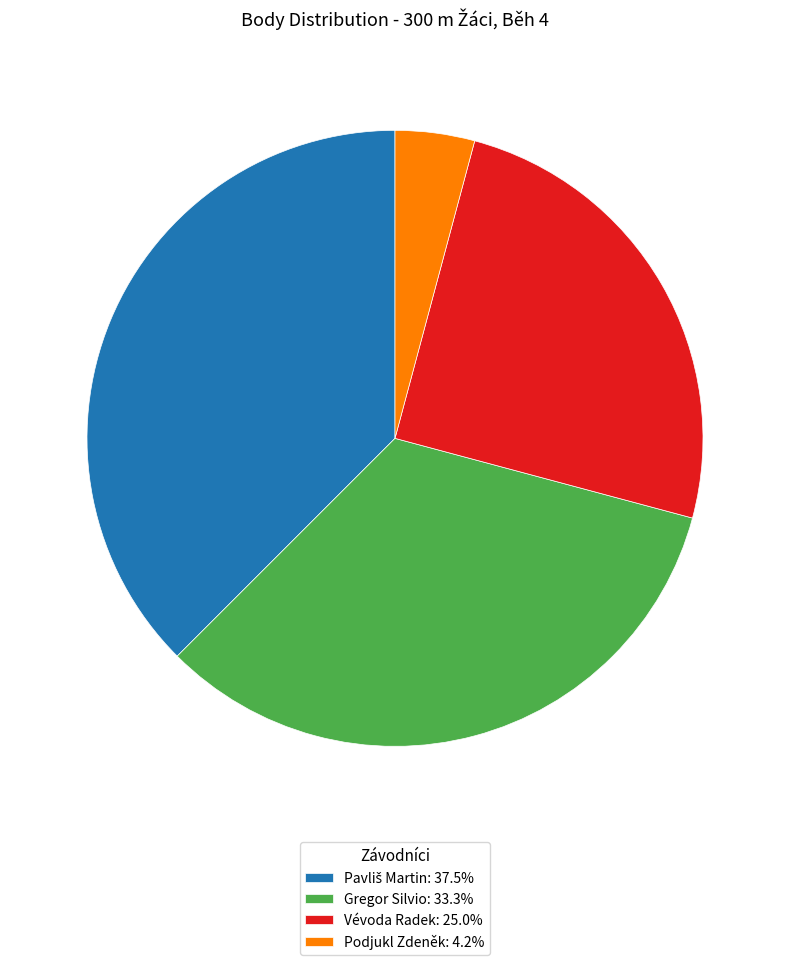

Do Gregor Silvio: 33.3% and Podjukl Zdeněk: 4.2% together represent more than half of the pie?

No